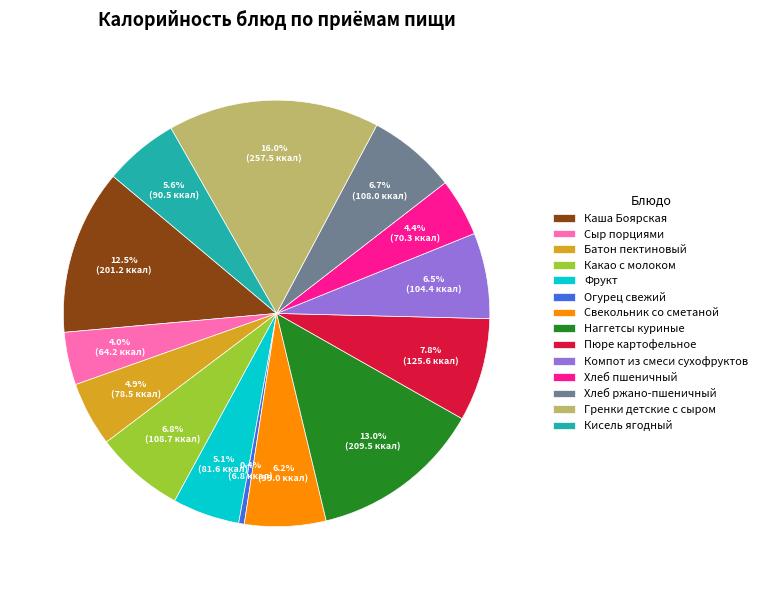

What is the largest slice in the pie chart?

Гренки детские с сыром